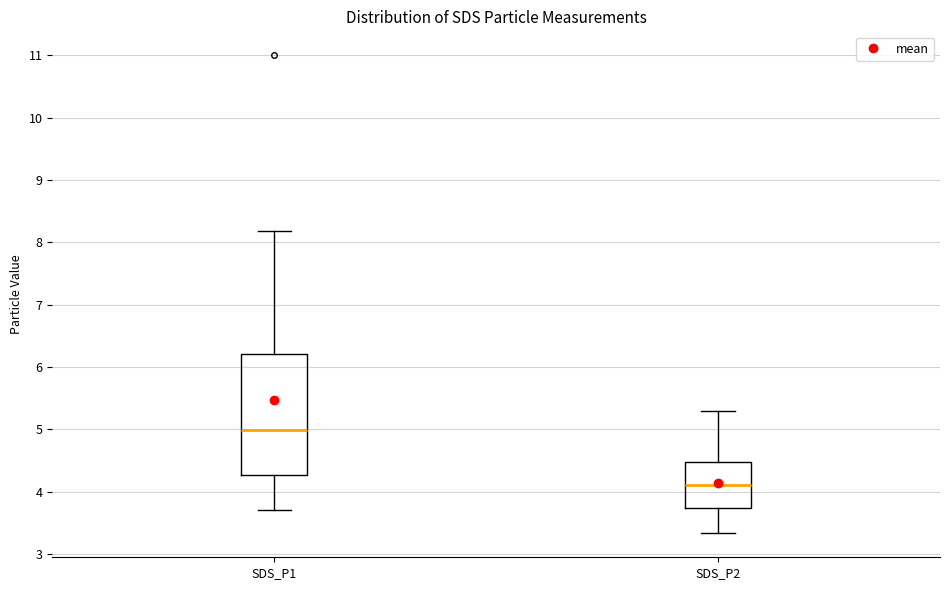

Which box's median line is the lowest?

SDS_P2